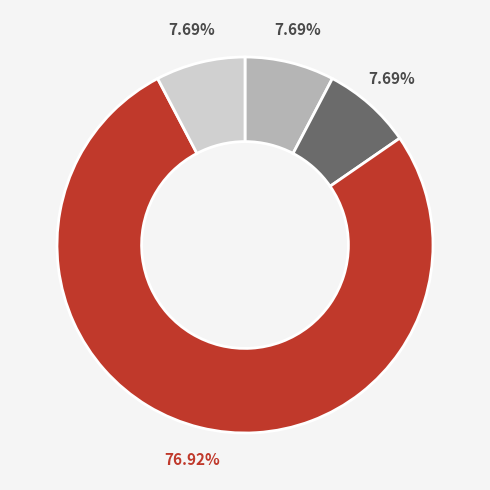

How many segments does this pie chart have?

4